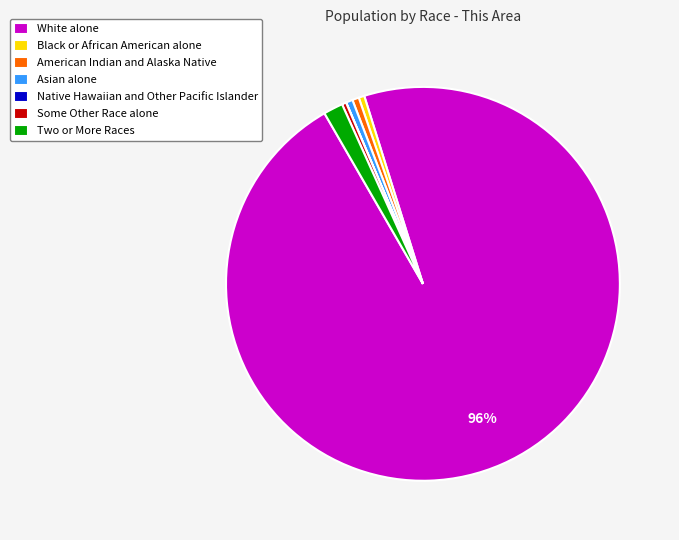

Is it true that American Indian and Alaska Native is 14% of the pie?

False